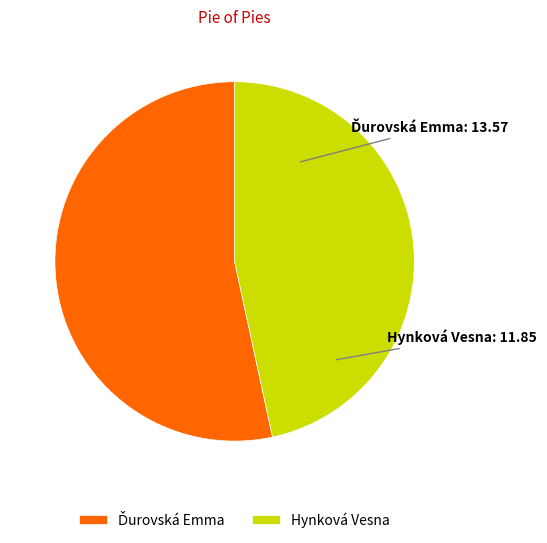

Does Hynková Vesna represent more than half of the total?

No